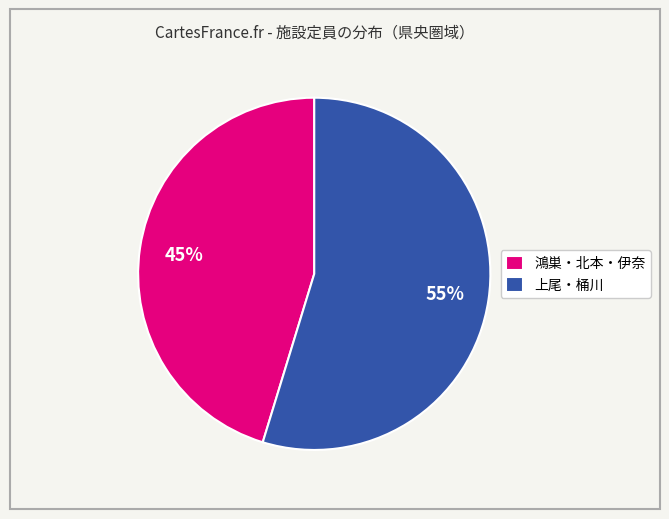

Is the sum of 鴻巣・北本・伊奈 and 上尾・桶川 greater than half?

Yes